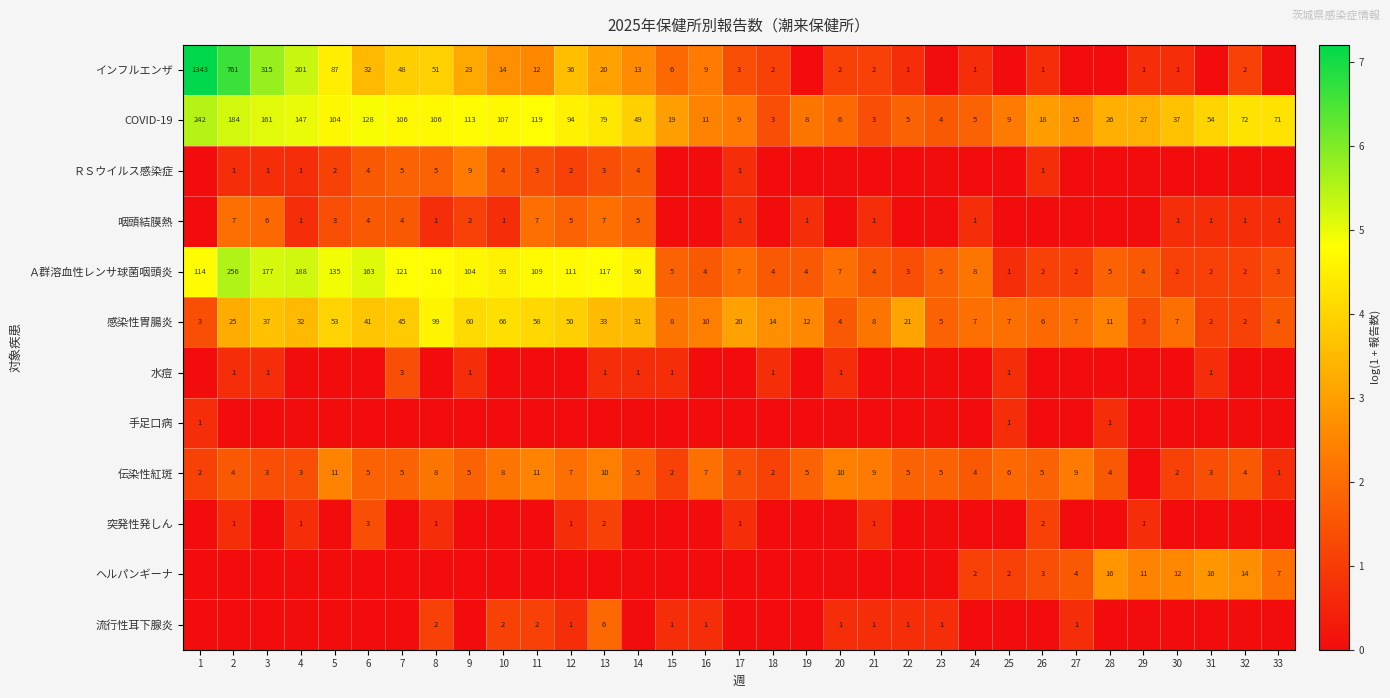

Is the value of ＲＳウイルス感染症 at 12 greater than the value of 流行性耳下腺炎 at 22?

Yes